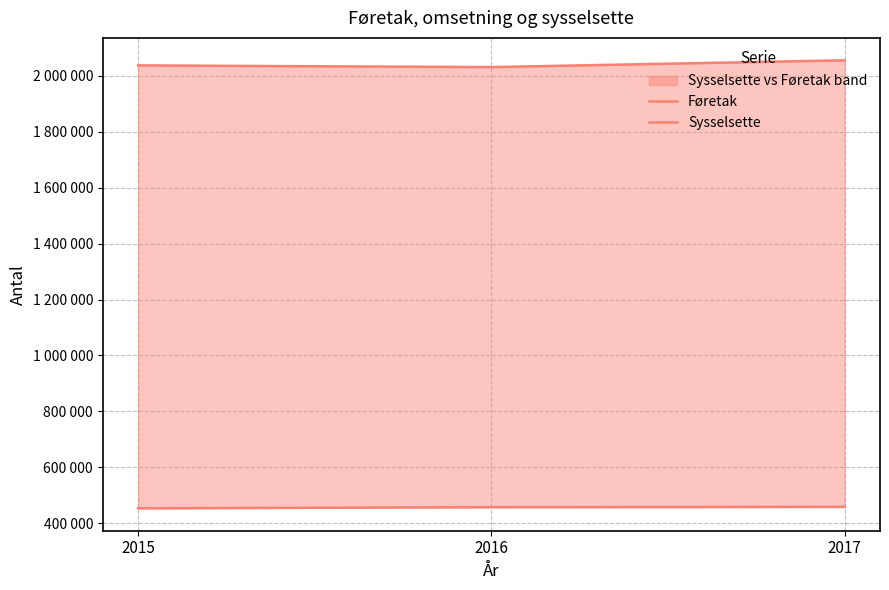

Is this an area chart (filled region under the line)?

No